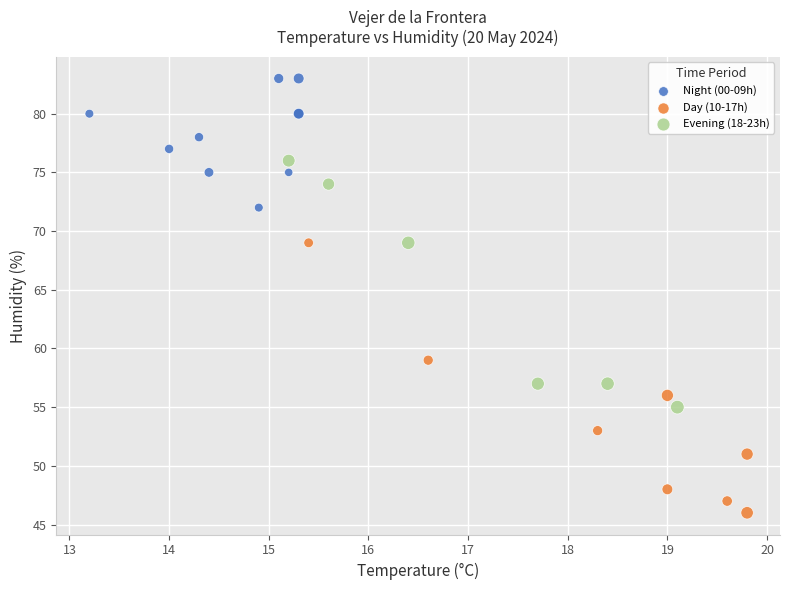

What are all the series names shown in the legend?

Night (00-09h), Day (10-17h), Evening (18-23h)